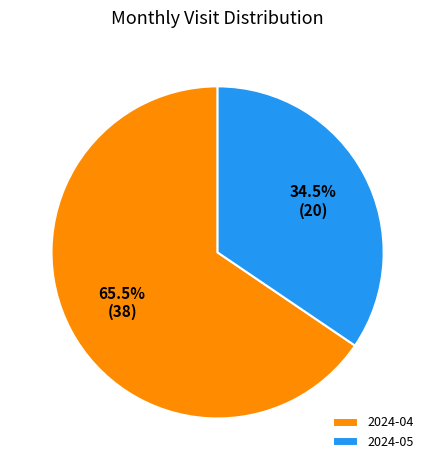

Between 2024-04 and 2024-05, which is larger?

2024-04